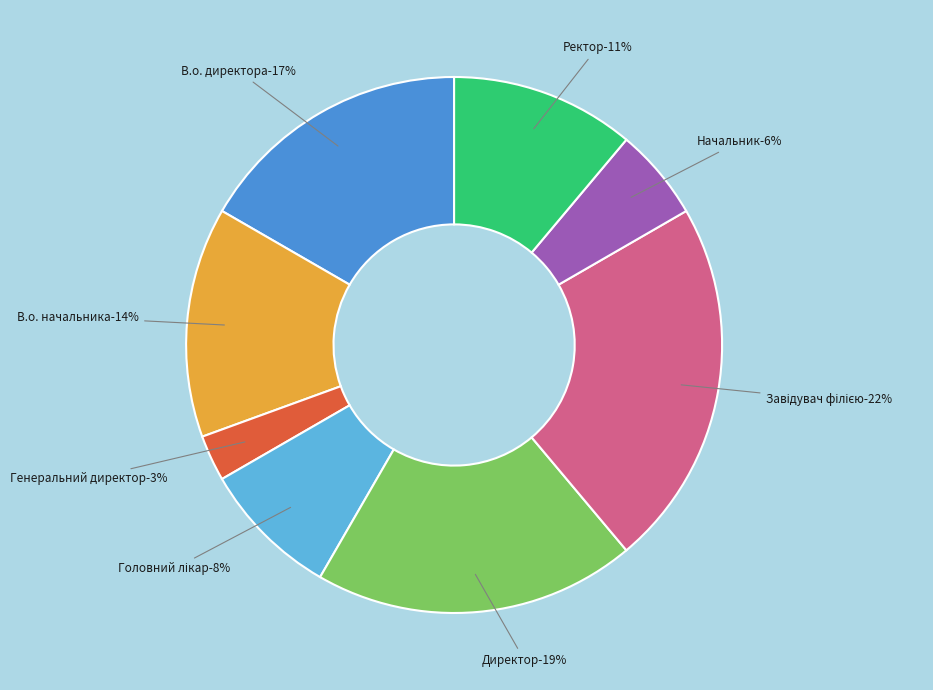

To the nearest percent, what is the difference between the largest and smallest slice percentages?

19%